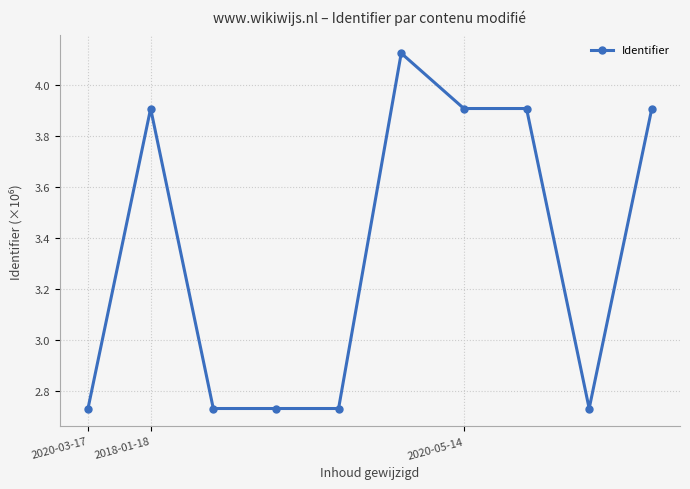

What is the value of the 2nd point from the left?

3.9